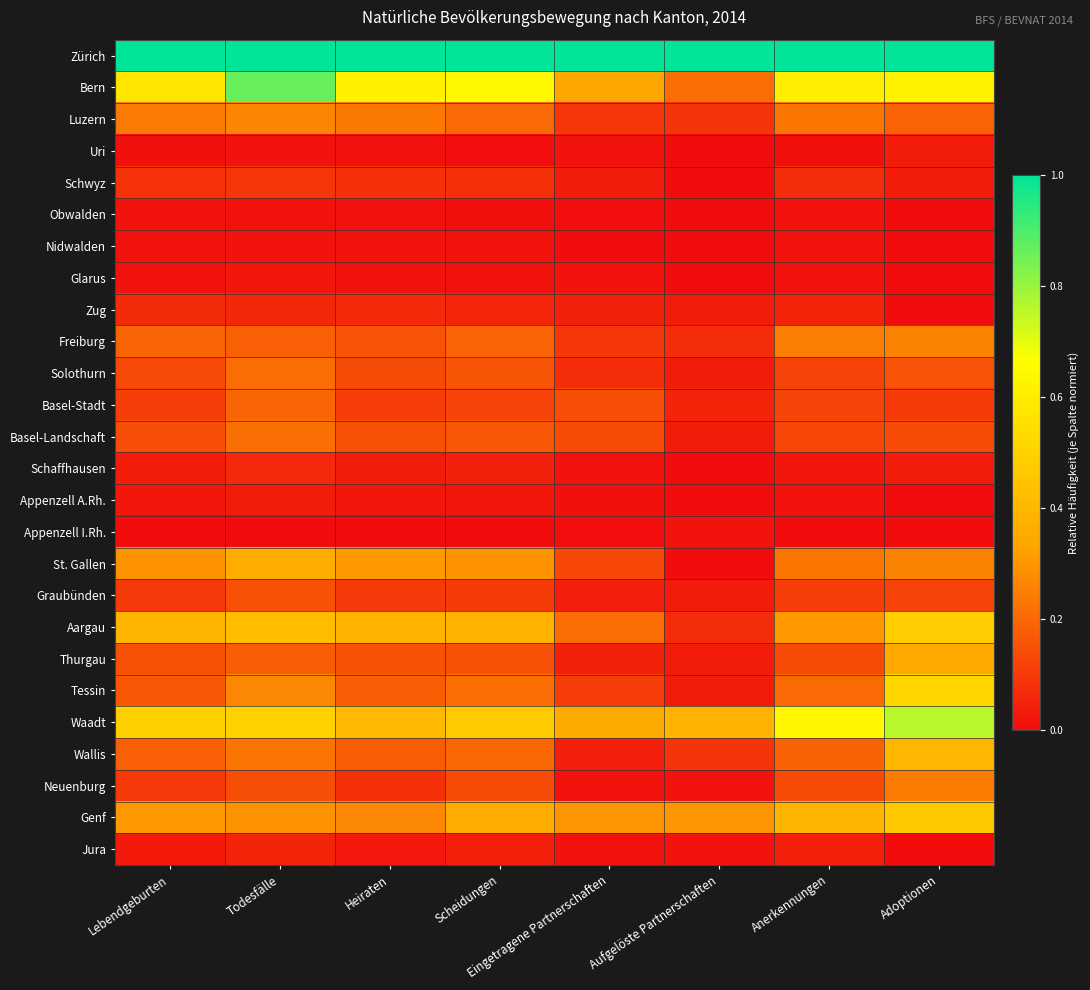

Which series has the largest total across all categories?

Zürich